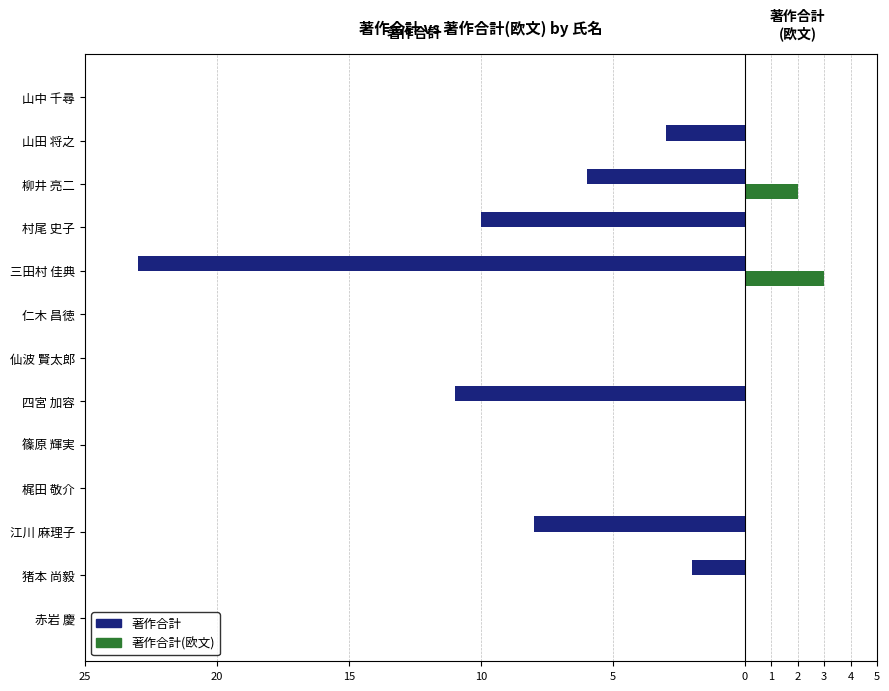

What are all the series names shown in the legend?

著作合計, 著作合計(欧文)